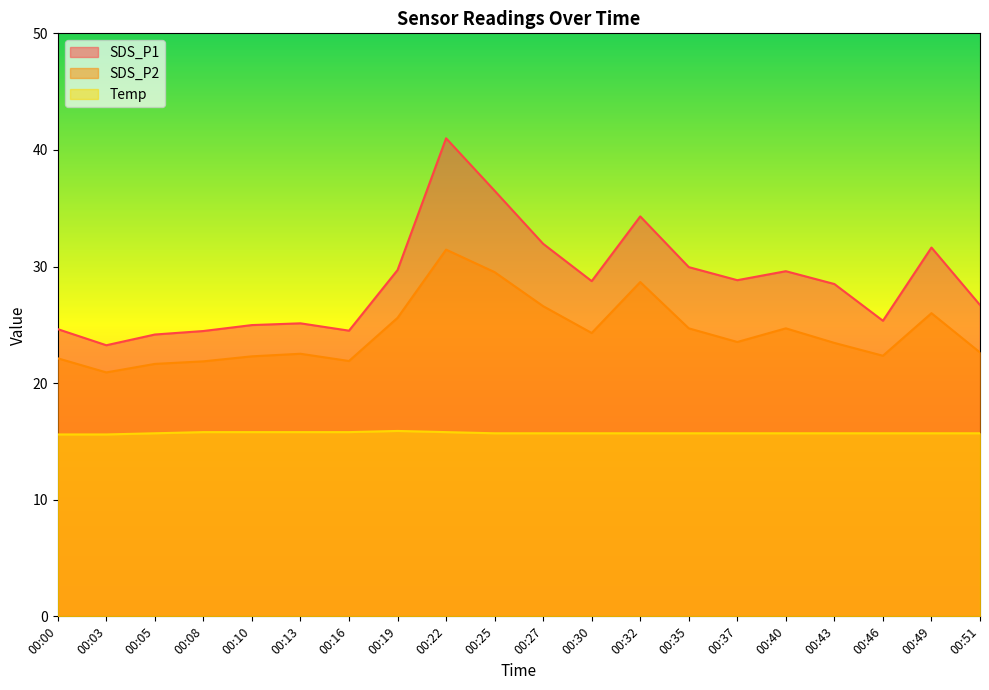

What is the average value of the SDS_P1 series?

28.7